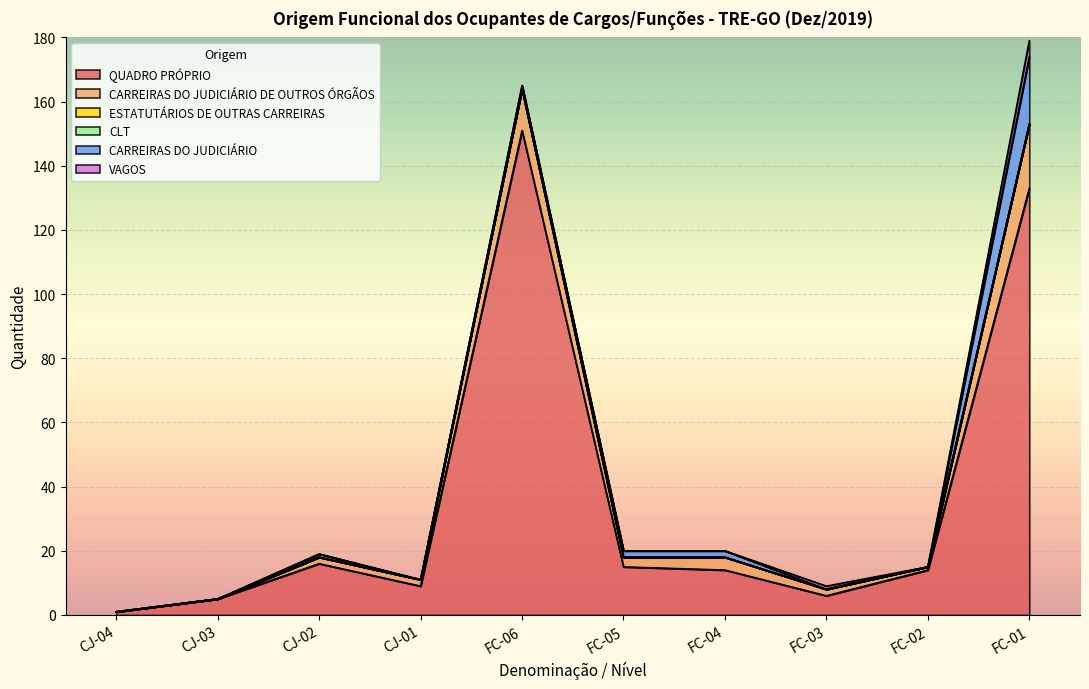

What position from the right is FC-06?

6